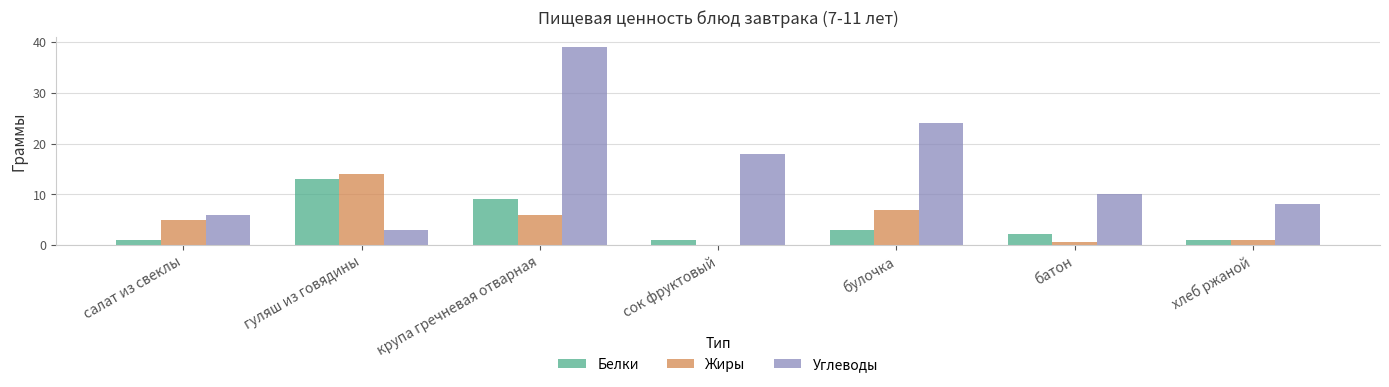

Between салат из свеклы and гуляш из говядины, which series saw the biggest shift?

Белки